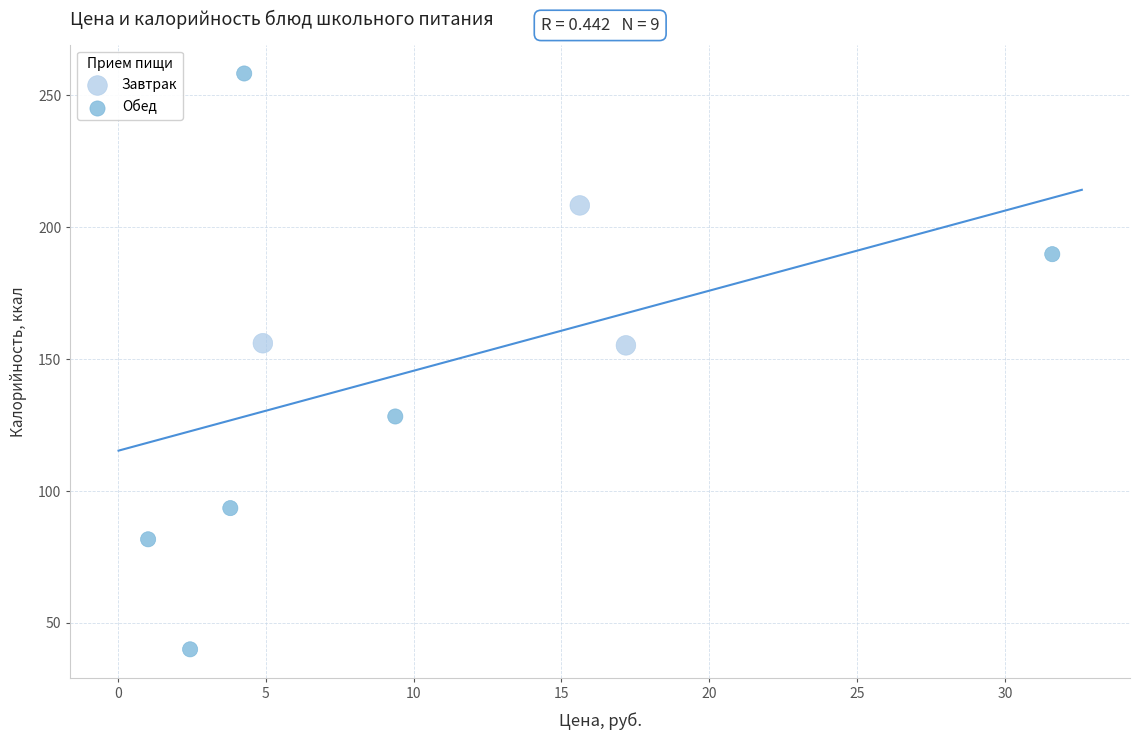

Which series reaches the minimum Y coordinate?

Обед